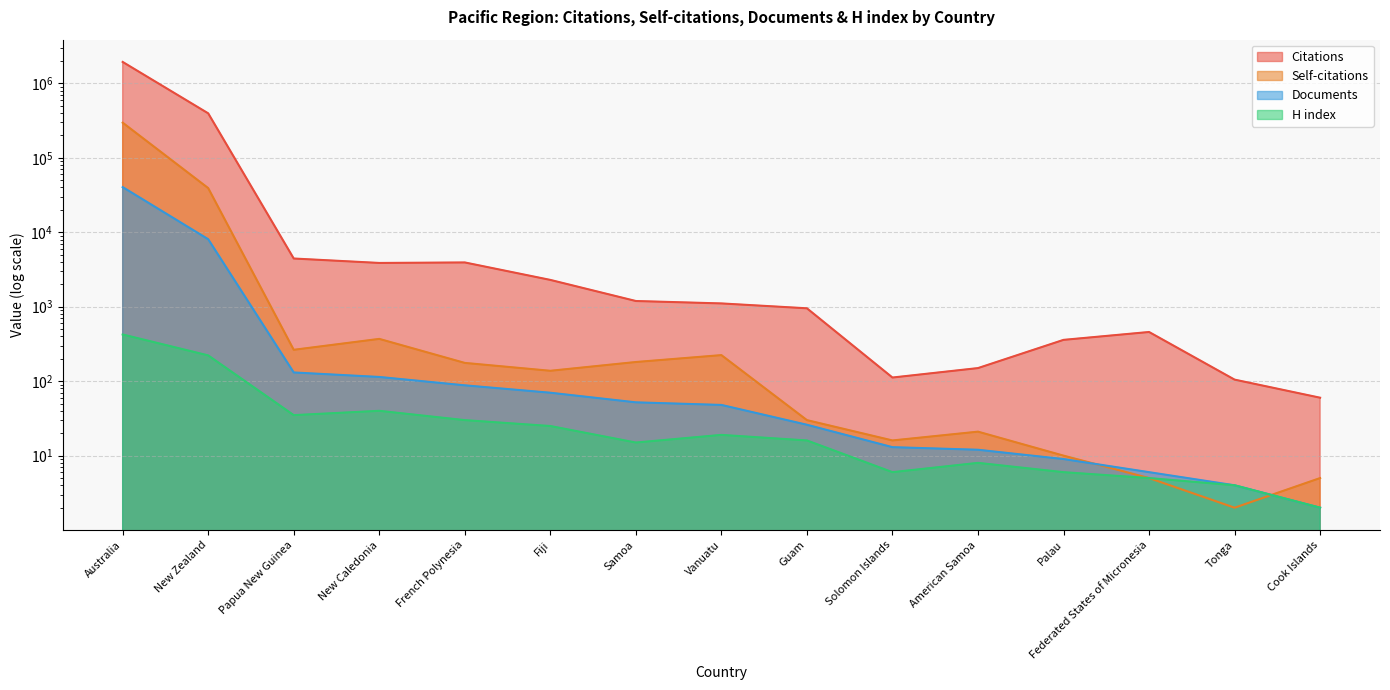

At Palau, list the series in order from largest to smallest.

Citations, Self-citations, Documents, H index